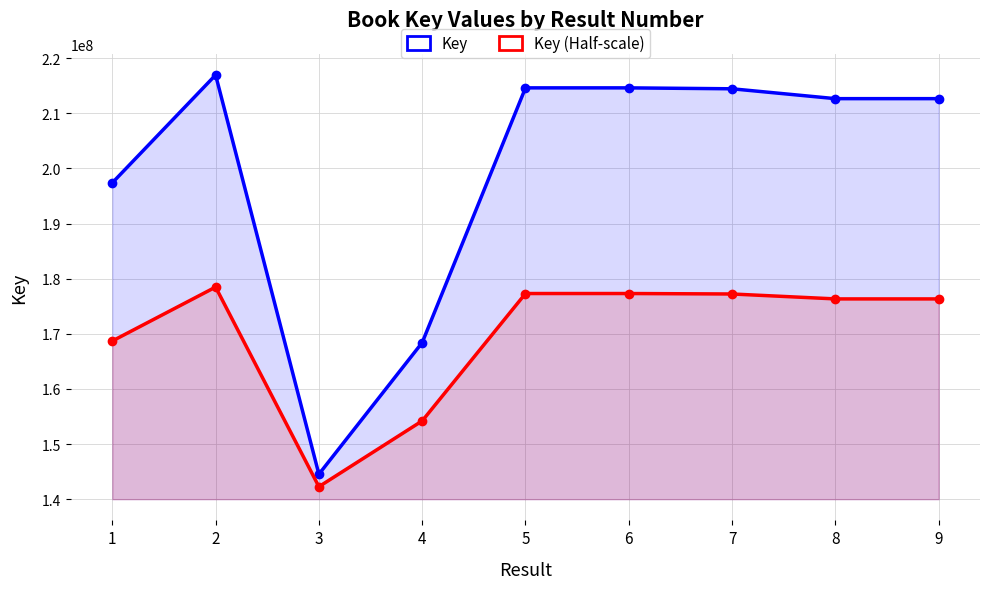

What is the difference between the second highest and minimum values in the Key series?

70073574.0